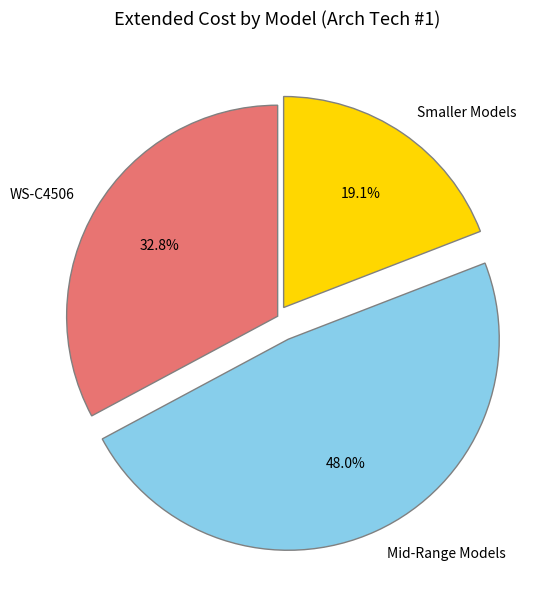

Between Mid-Range Models and Smaller Models, which is larger?

Mid-Range Models